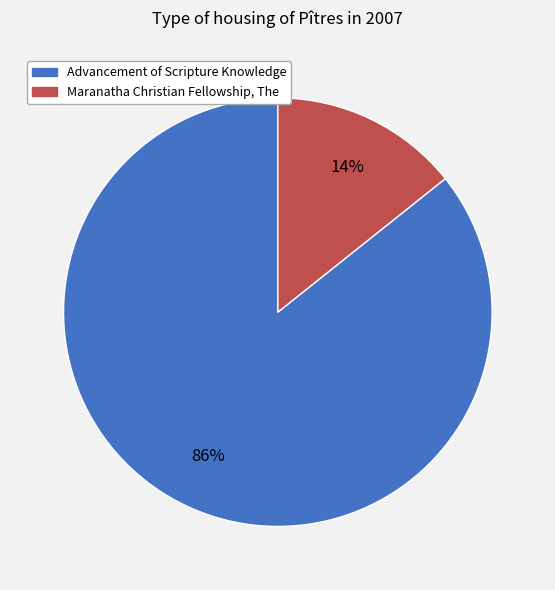

Which has a higher value, Advancement of Scripture Knowledge or Maranatha Christian Fellowship, The?

Advancement of Scripture Knowledge